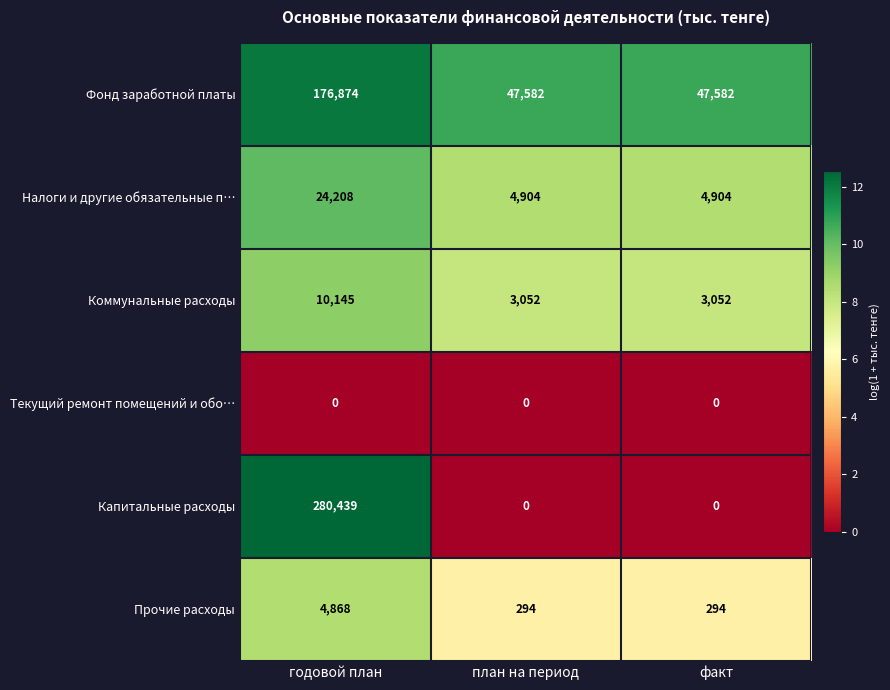

Which series has the largest range (max minus min)?

Капитальные расходы